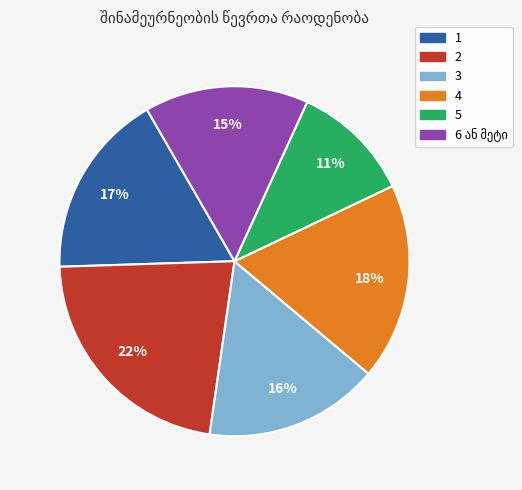

To the nearest percent, what portion does 1 represent?

17%